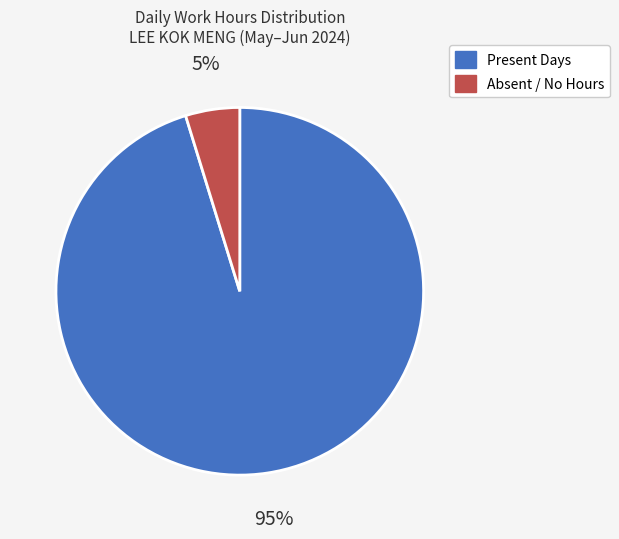

How many segments does this pie chart have?

2